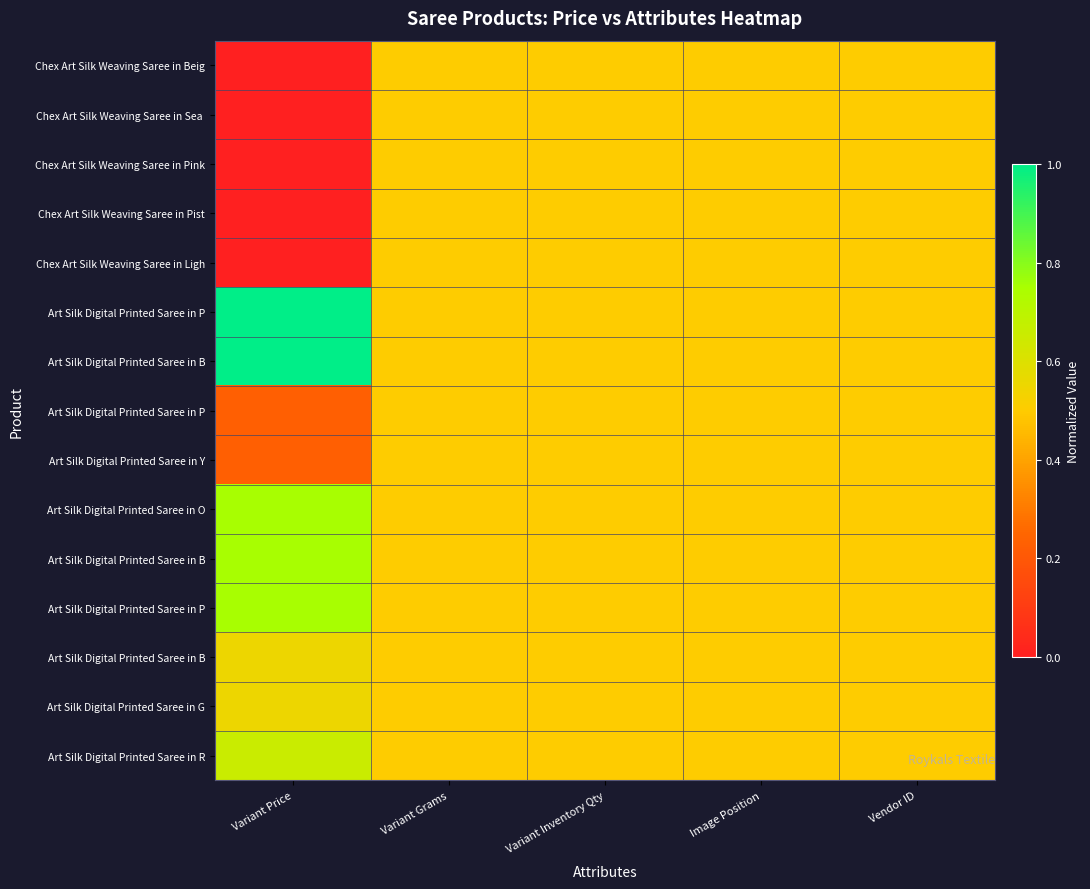

At how many categories does at least one series exceed 0?

5